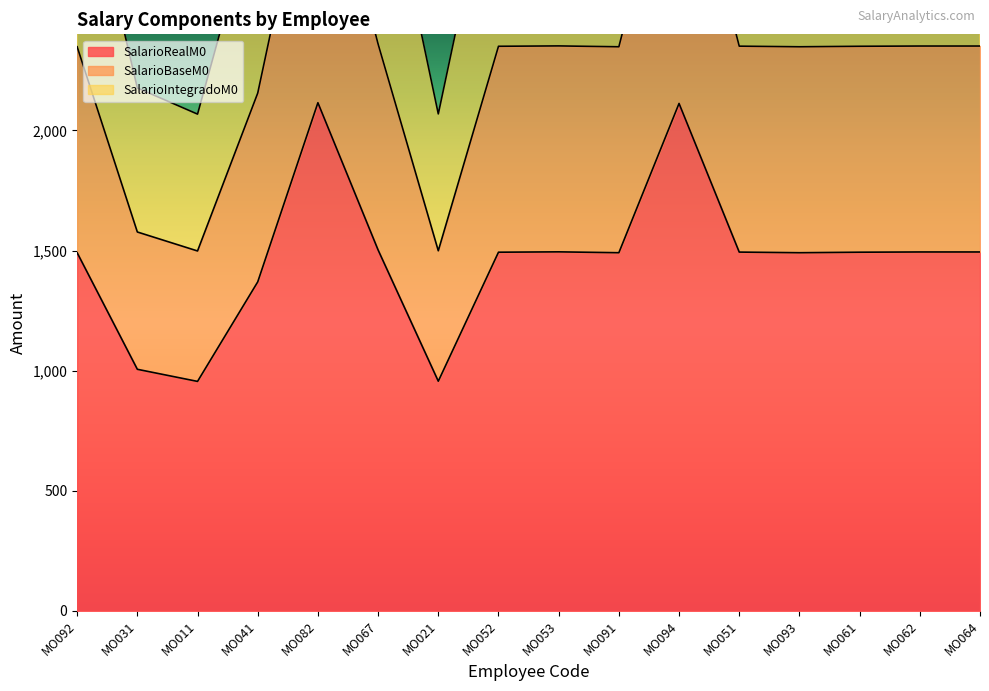

What is the difference between the SalarioIntegradoM0 values at MO041 and MO061?

195.0